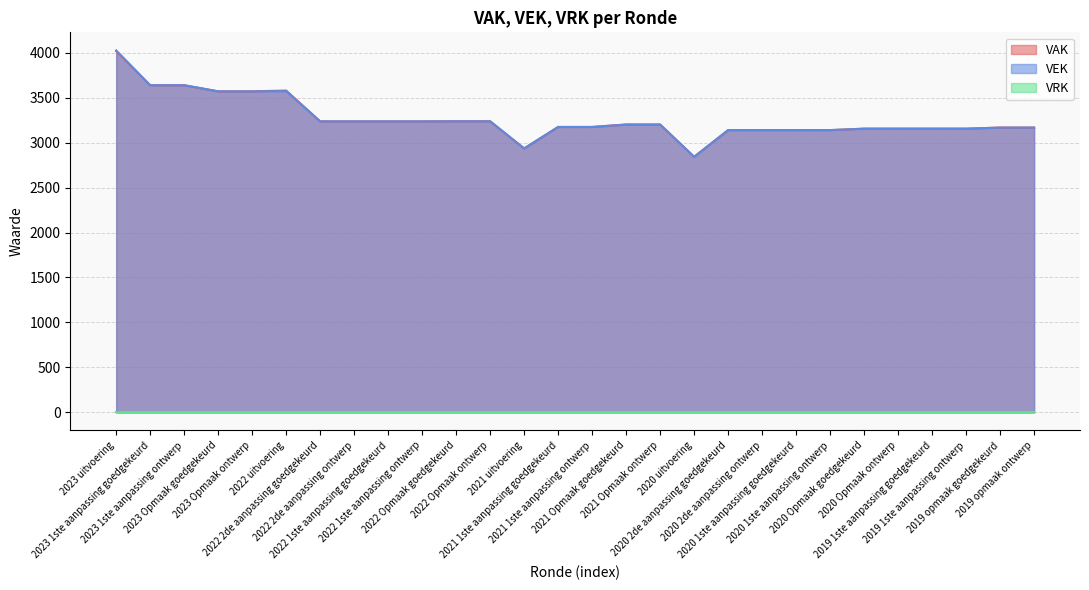

Which category has the lowest value across all series?

2020 uitvoering